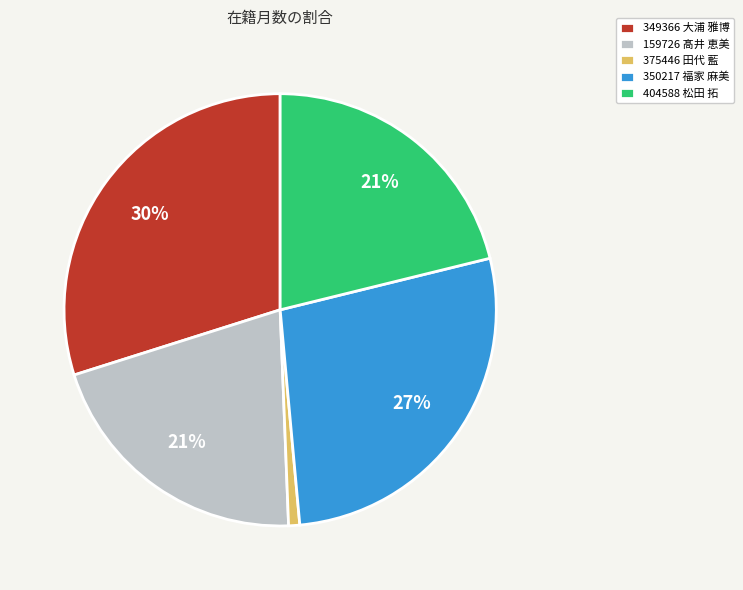

Does any single category account for the majority?

No